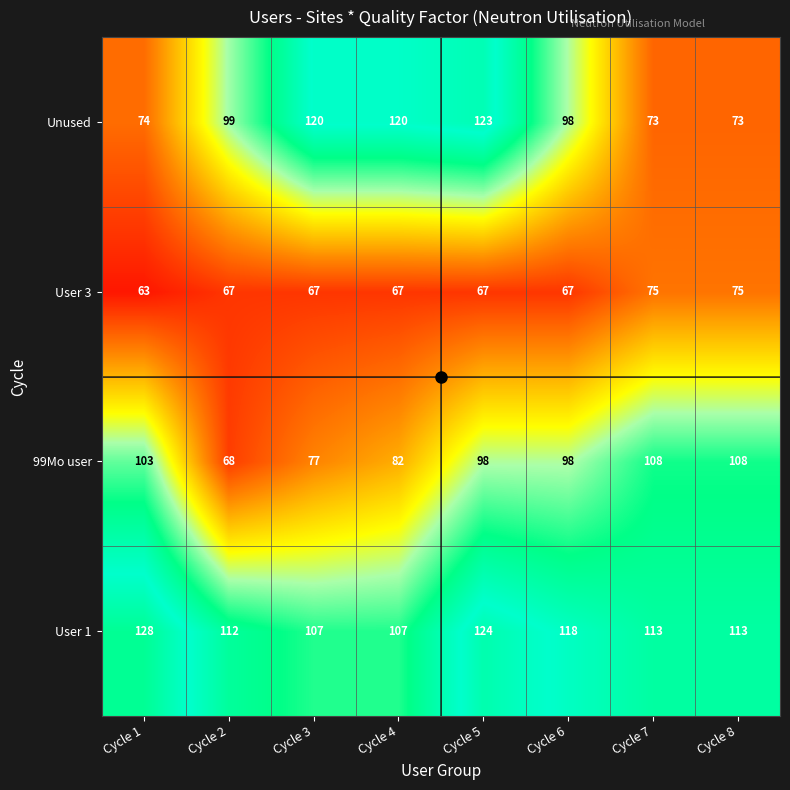

How many categories are shown in the chart?

8